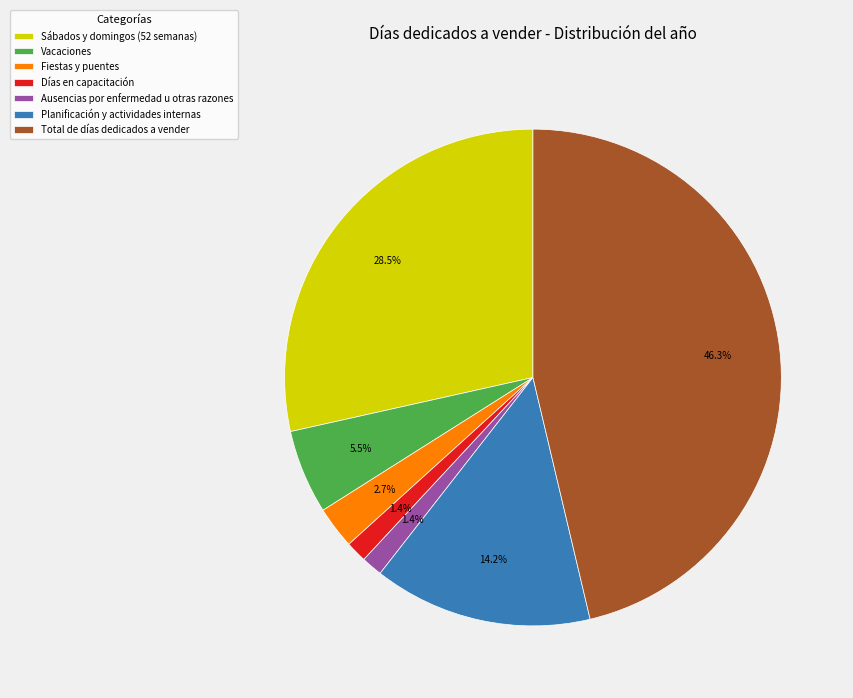

To the nearest percent, what is the difference between the largest and smallest slice percentages?

45%